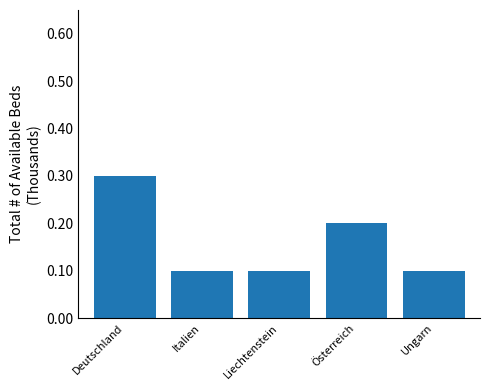

Reading right to left, what are all the values shown in this chart?

0.1	0.2	0.1	0.1	0.3